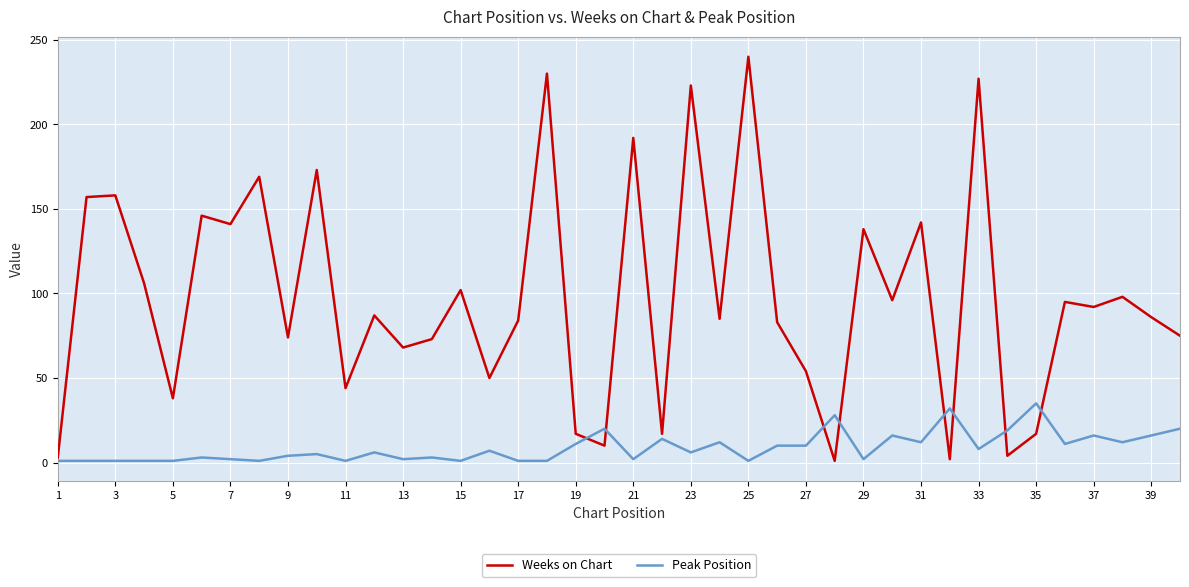

List the series in order of their peak value, highest first.

Weeks on Chart, Peak Position